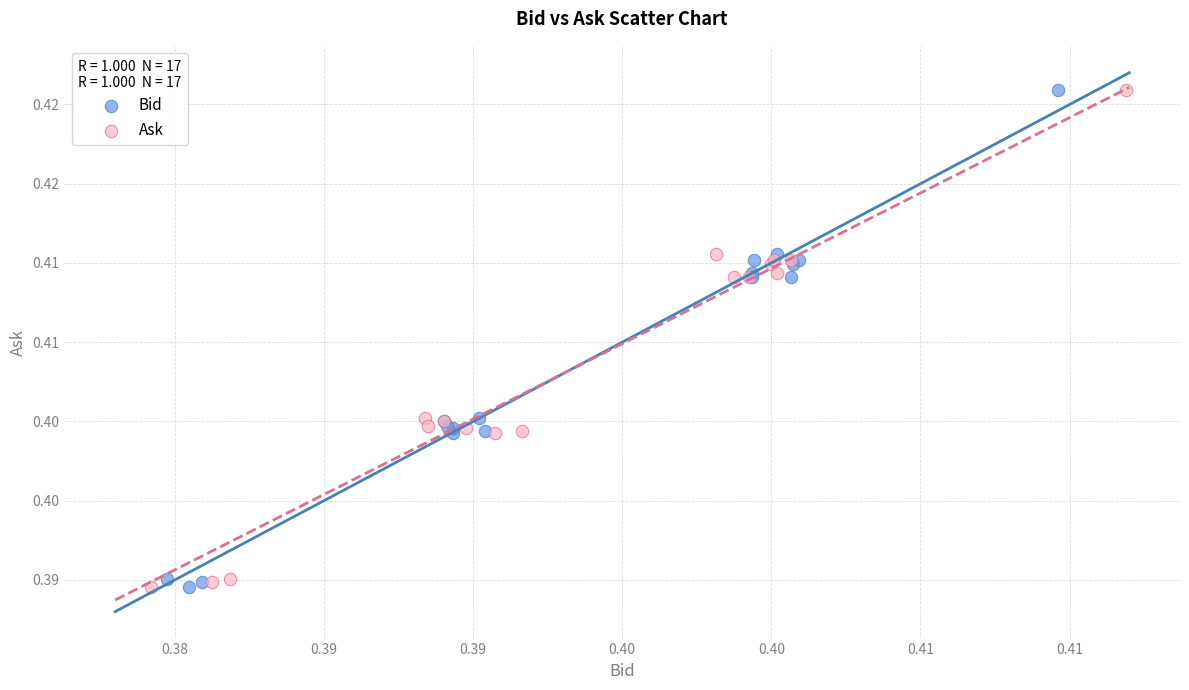

What are all the series names shown in the legend?

Bid, Ask